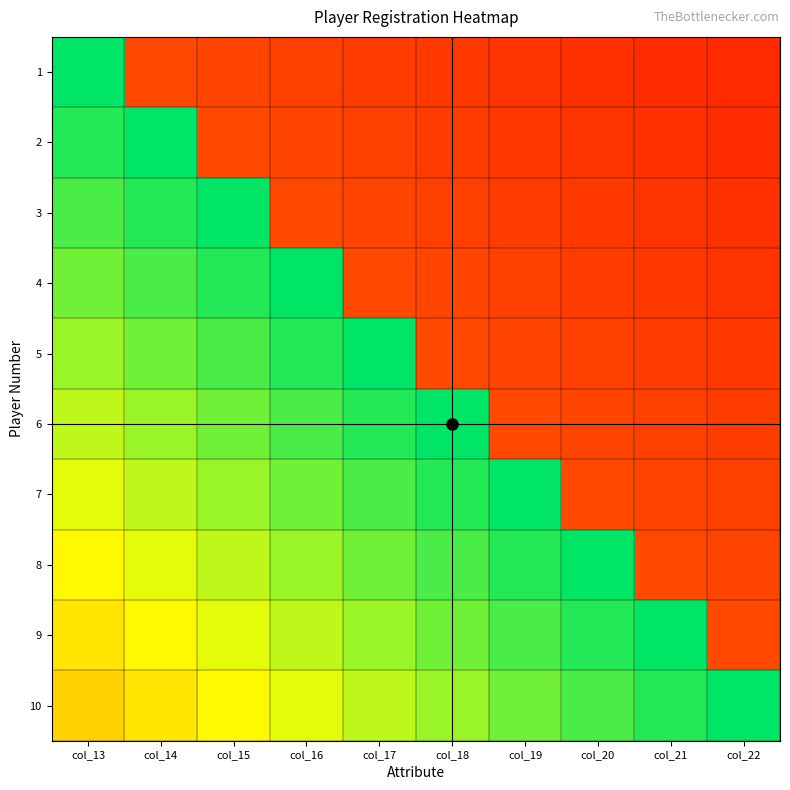

Reading left to right, what are all the values shown in this chart?

1: col_13=1.0	col_14=0.2	col_15=0.2	col_16=0.2	col_17=0.2	col_18=0.2	col_19=0.1	col_20=0.1	col_21=0.1	col_22=0.1
2: col_13=0.9	col_14=1.0	col_15=0.2	col_16=0.2	col_17=0.2	col_18=0.2	col_19=0.2	col_20=0.1	col_21=0.1	col_22=0.1
3: col_13=0.9	col_14=0.9	col_15=1.0	col_16=0.2	col_17=0.2	col_18=0.2	col_19=0.2	col_20=0.2	col_21=0.1	col_22=0.1
4: col_13=0.8	col_14=0.9	col_15=0.9	col_16=1.0	col_17=0.2	col_18=0.2	col_19=0.2	col_20=0.2	col_21=0.2	col_22=0.1
5: col_13=0.8	col_14=0.8	col_15=0.9	col_16=0.9	col_17=1.0	col_18=0.2	col_19=0.2	col_20=0.2	col_21=0.2	col_22=0.2
6: col_13=0.8	col_14=0.8	col_15=0.8	col_16=0.9	col_17=0.9	col_18=1.0	col_19=0.2	col_20=0.2	col_21=0.2	col_22=0.2
7: col_13=0.7	col_14=0.8	col_15=0.8	col_16=0.8	col_17=0.9	col_18=0.9	col_19=1.0	col_20=0.2	col_21=0.2	col_22=0.2
8: col_13=0.7	col_14=0.7	col_15=0.8	col_16=0.8	col_17=0.8	col_18=0.9	col_19=0.9	col_20=1.0	col_21=0.2	col_22=0.2
9: col_13=0.6	col_14=0.7	col_15=0.7	col_16=0.8	col_17=0.8	col_18=0.8	col_19=0.9	col_20=0.9	col_21=1.0	col_22=0.2
10: col_13=0.6	col_14=0.6	col_15=0.7	col_16=0.7	col_17=0.8	col_18=0.8	col_19=0.8	col_20=0.9	col_21=0.9	col_22=1.0